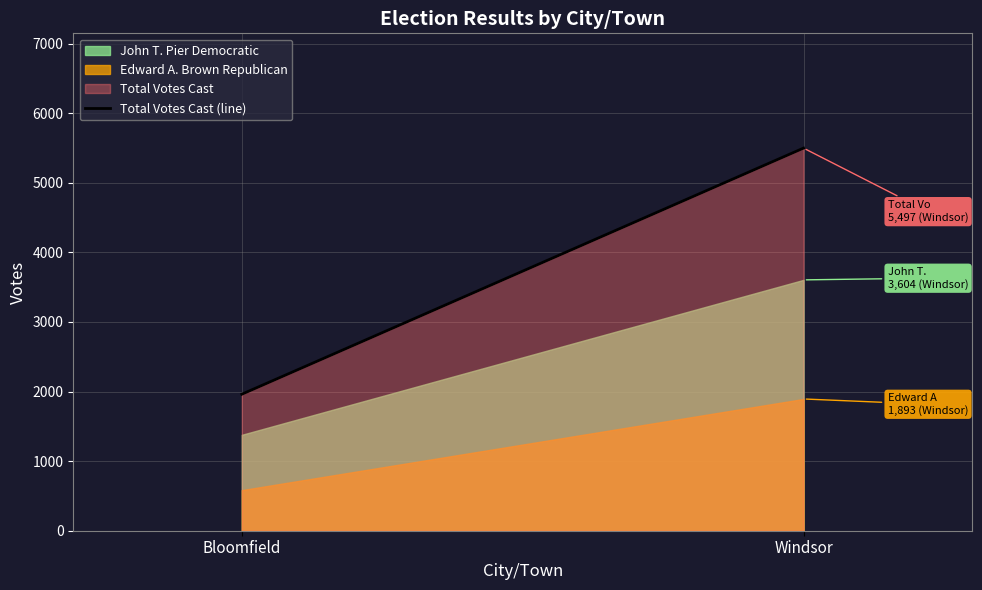

Reading left to right, extract all data points from this chart.

Bloomfield=1961	Windsor=5497